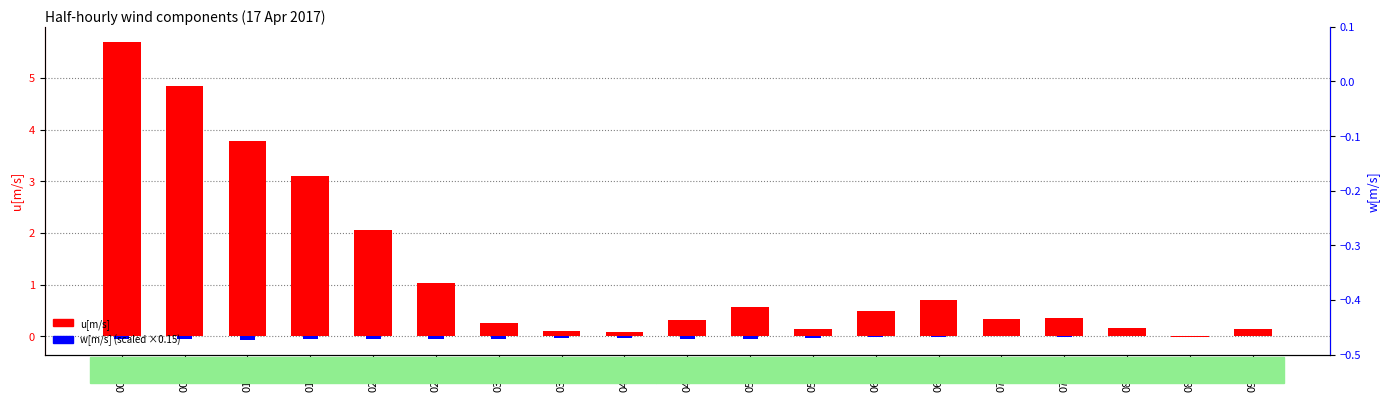

Count the number of data series in this chart.

2